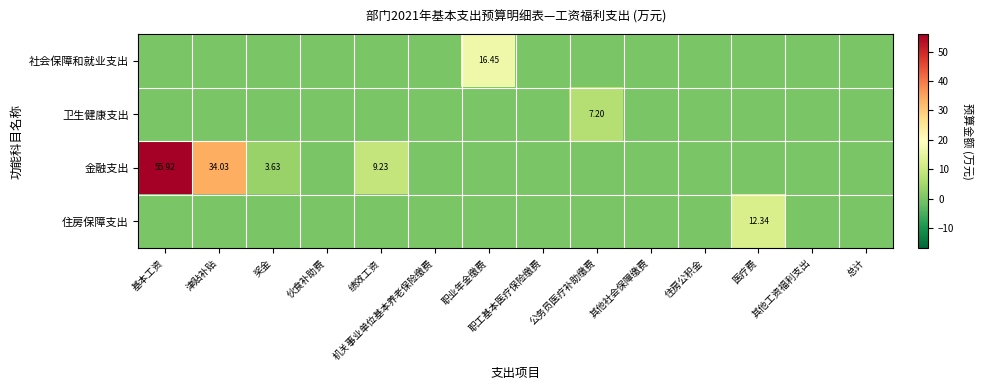

How many positive values does the 金融支出 series have?

4